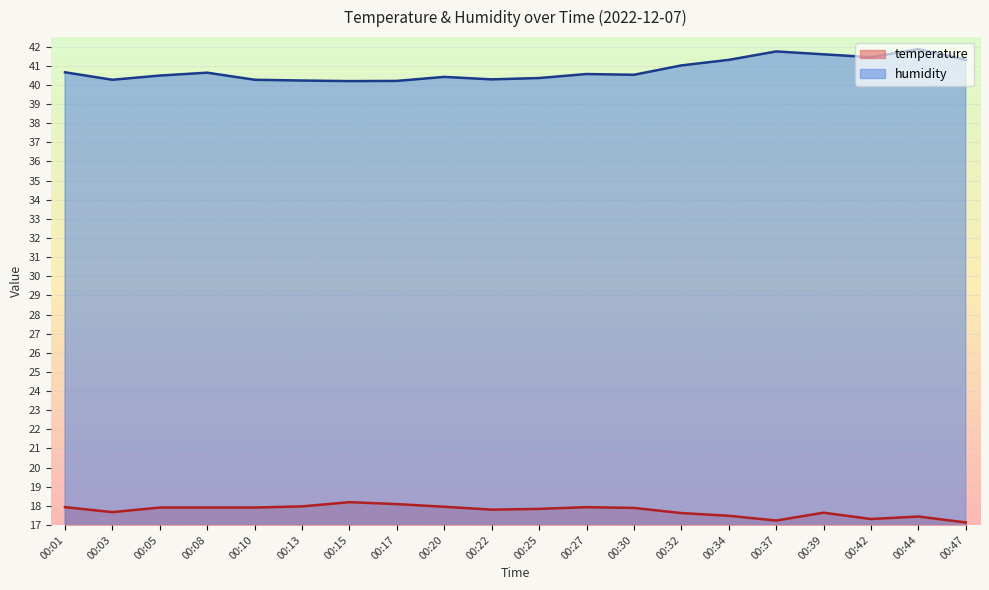

Which series has the largest total across all categories?

humidity